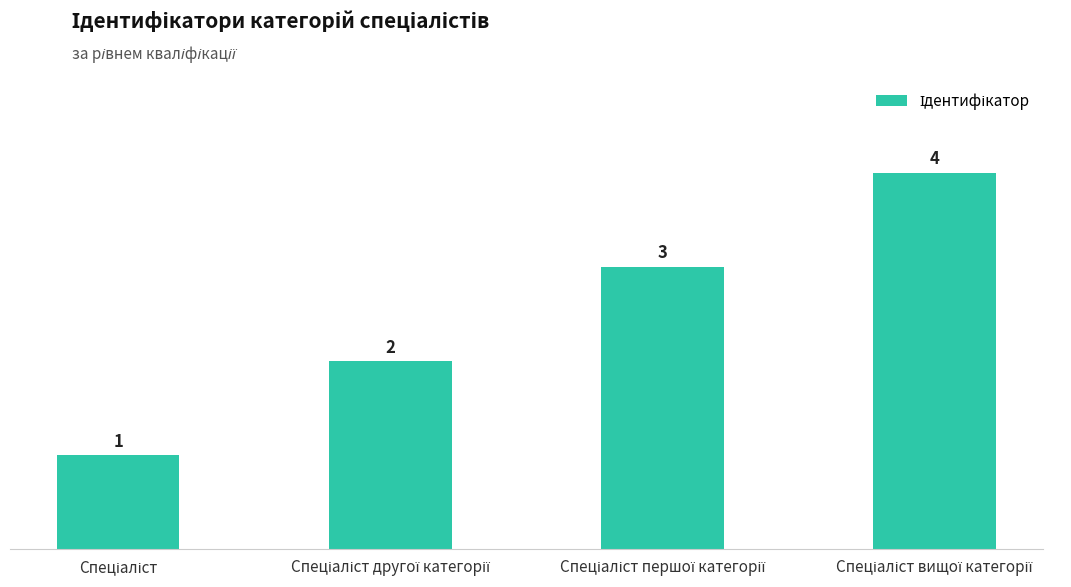

What is the value of the 3rd bar from the left?

3